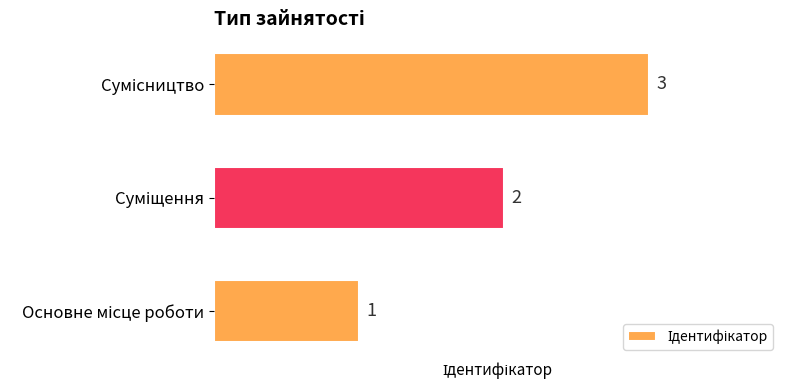

How many values are between 1 and 3?

3